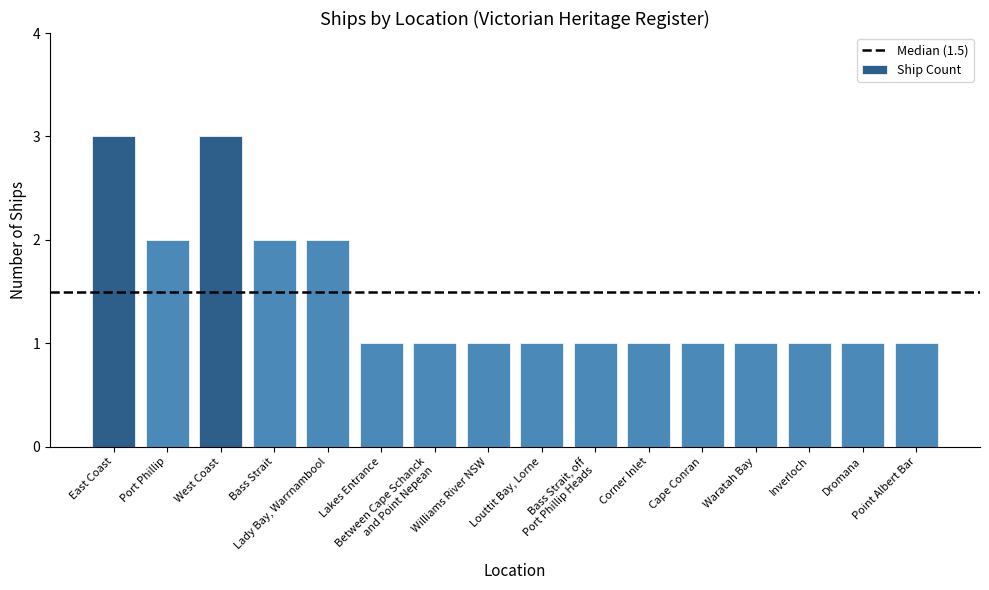

What is the ratio of the value at Waratah Bay to the value at East Coast?

0.3